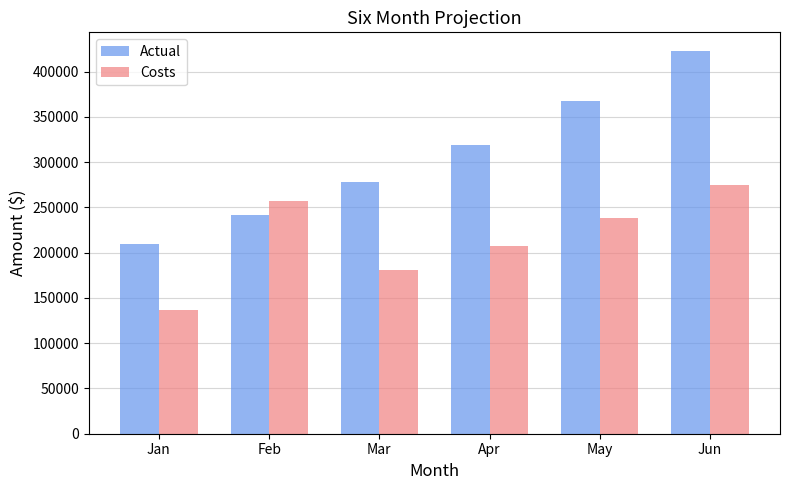

Read the Actual value at Apr, to the nearest 100.

319400